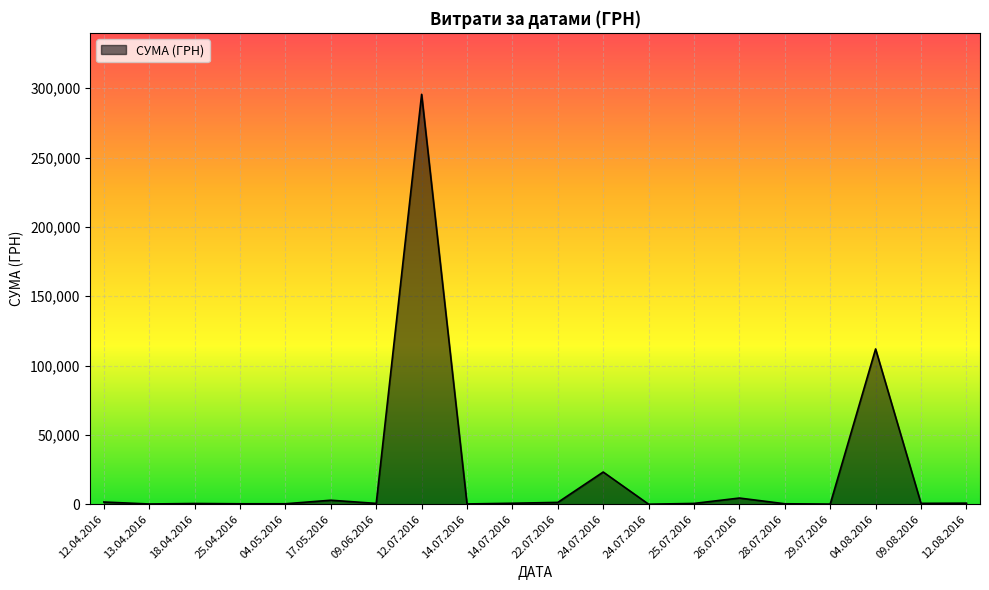

How many lines are shown in the chart?

1